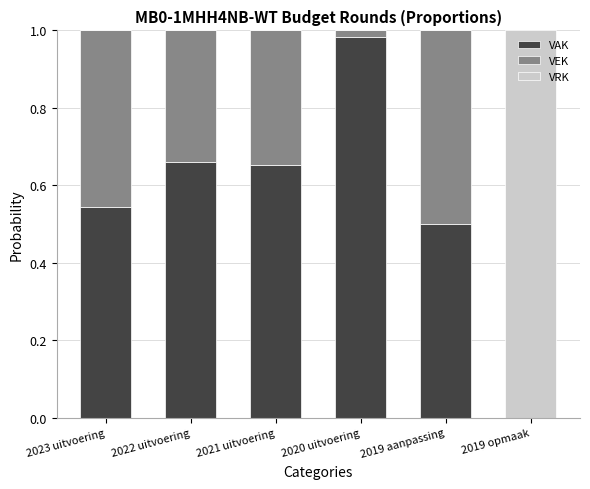

What is the sum of all VAK values?

3.3